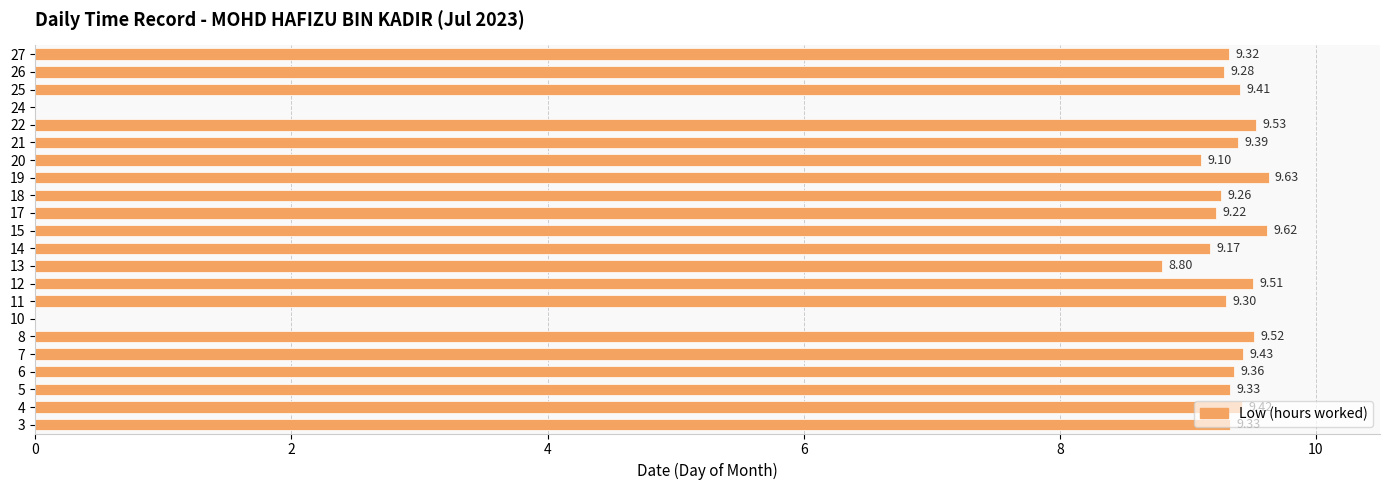

What is the ratio of the value at 7 to the value at 5?

1.0